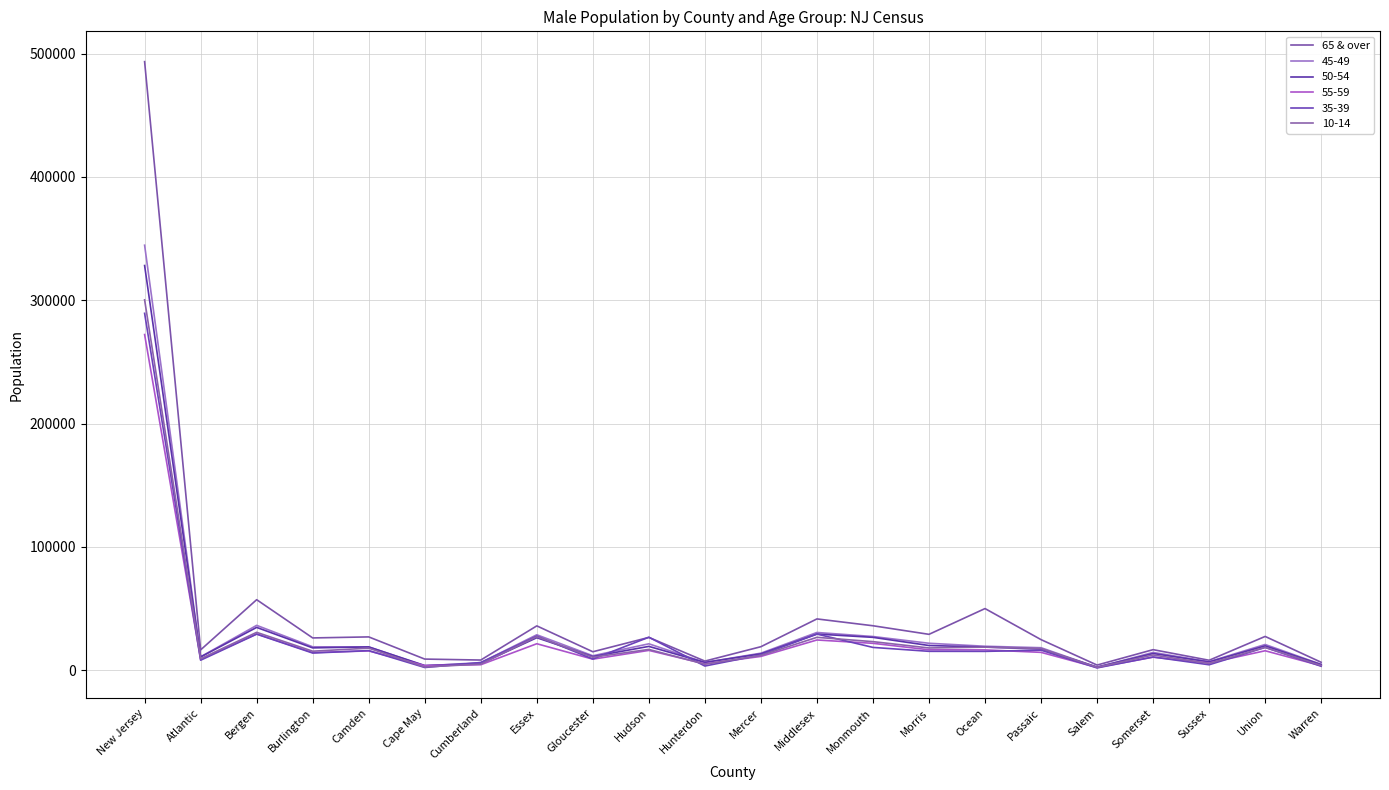

How many categories are shown in the chart?

22